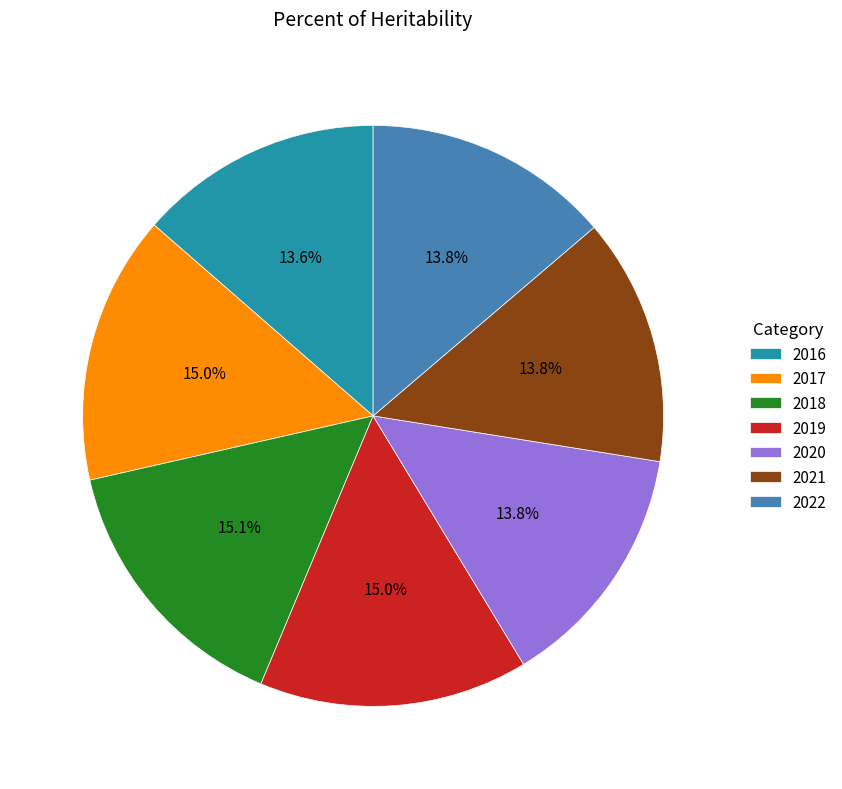

Is 2017 the majority of the pie?

No